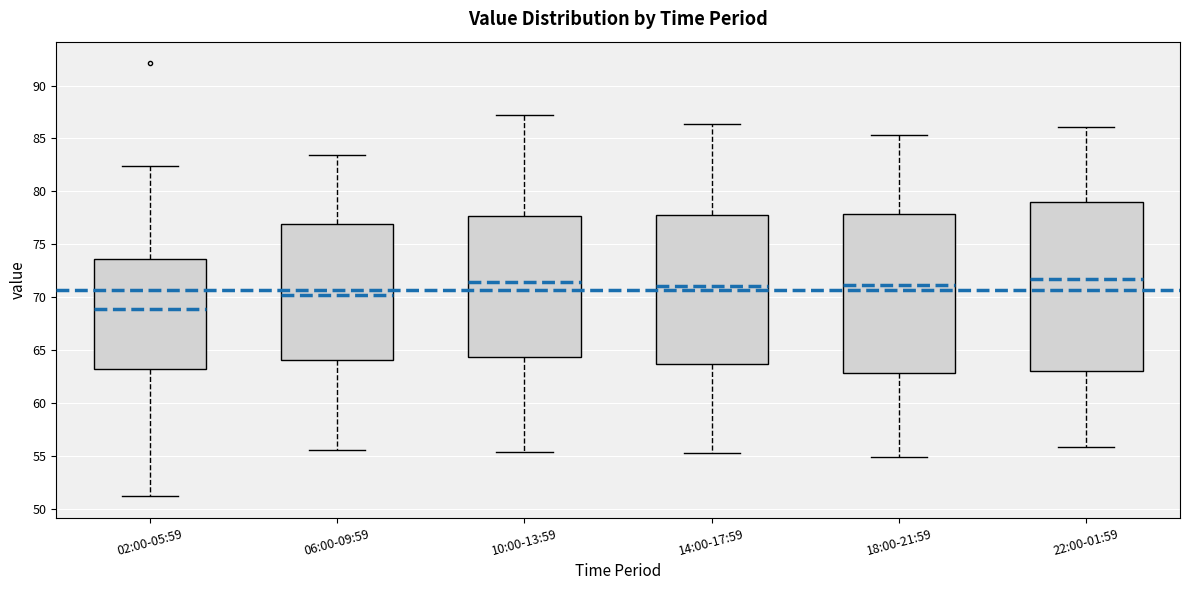

Which box has the lowest median line?

02:00-05:59